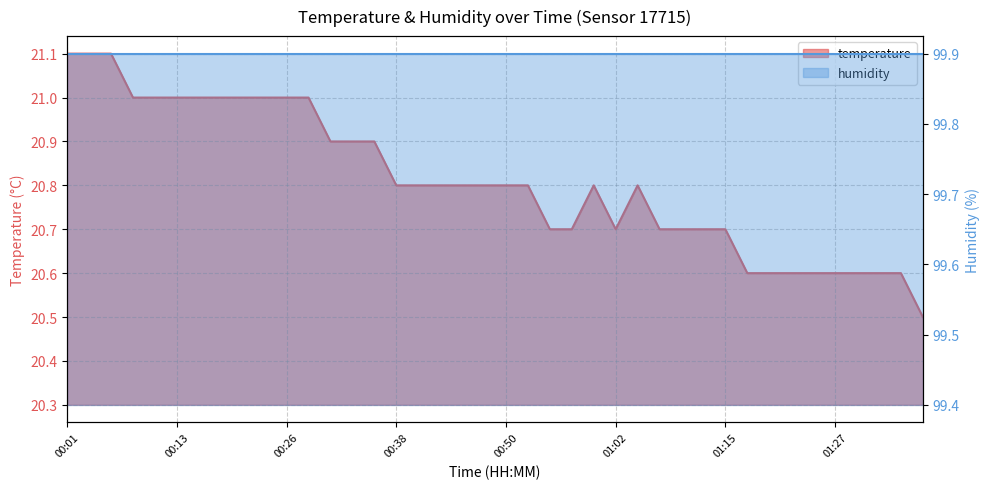

How many interior local peaks (higher than both neighbors) does the data have?

2